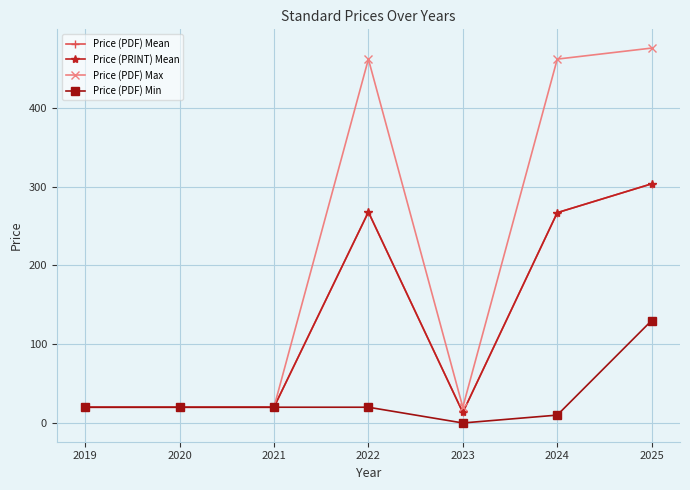

The value of Price (PDF) Max at 2019 is 20.0. True or false?

True